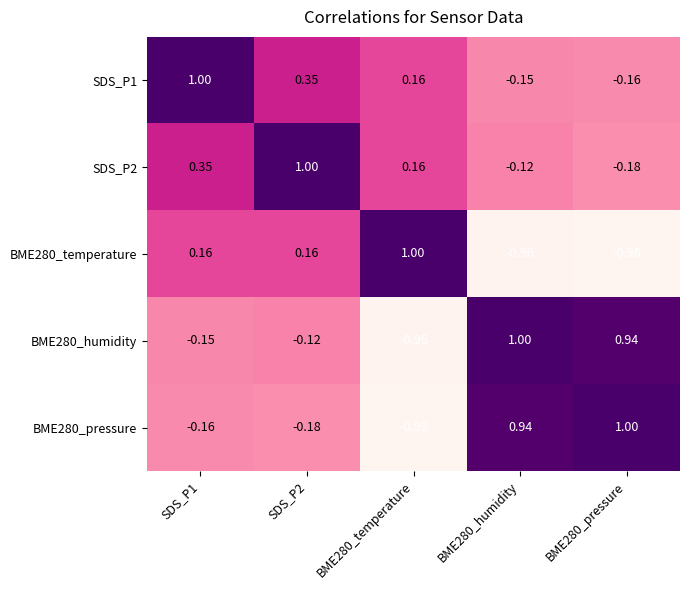

Is the value of BME280_temperature at BME280_temperature greater than the value of SDS_P2 at BME280_pressure?

Yes